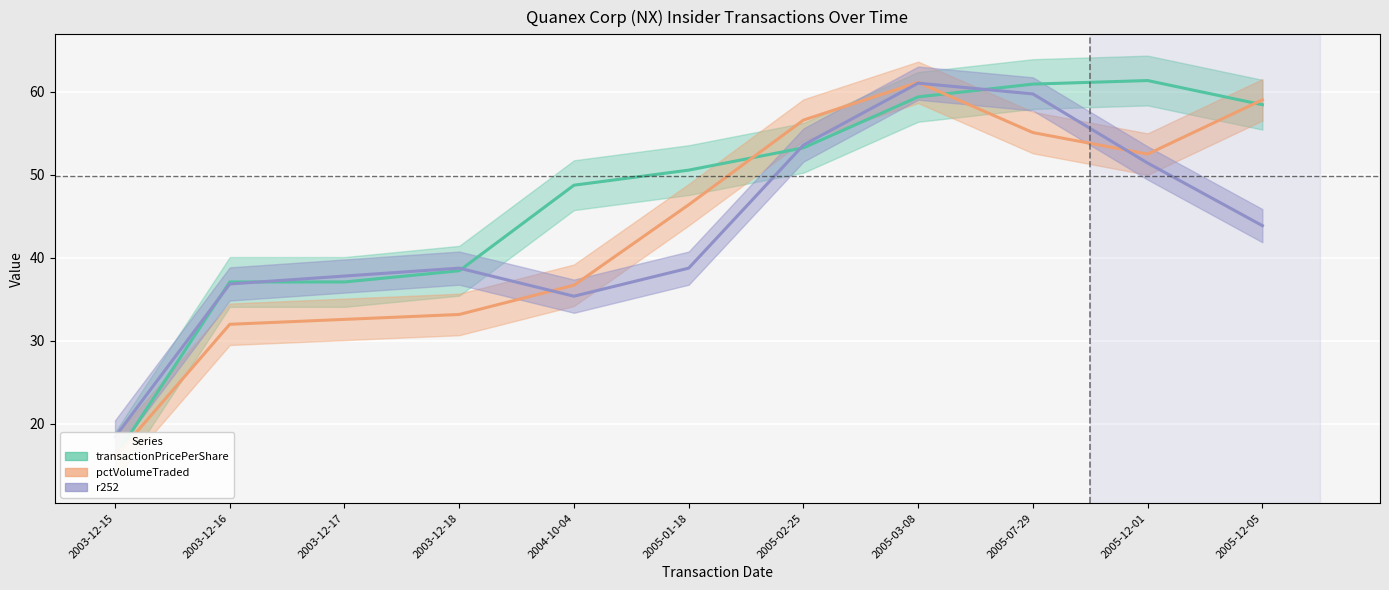

At which label does pctVolumeTraded reach its peak?

2005-03-08